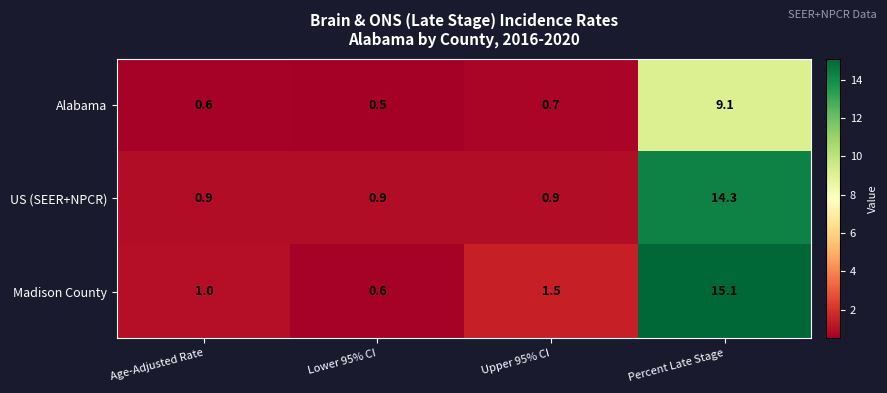

List the series in order of their overall mean, lowest first.

Alabama, US (SEER+NPCR), Madison County